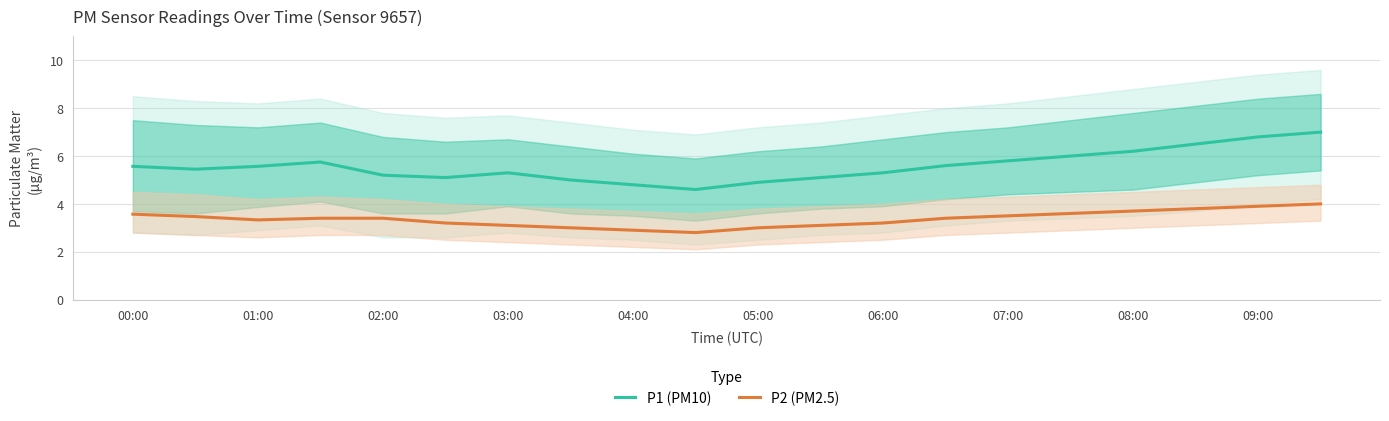

Is the value of P2 (PM2.5) at 04:00 greater than the value of P1 (PM10) at 02:00?

No